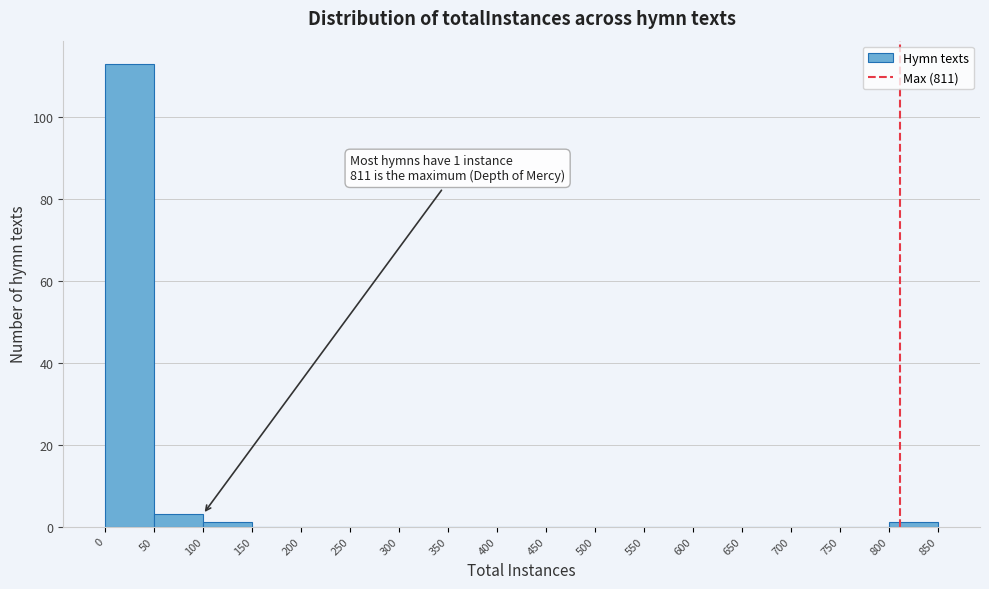

Which range on the x-axis has the tallest bar?

0 to 50